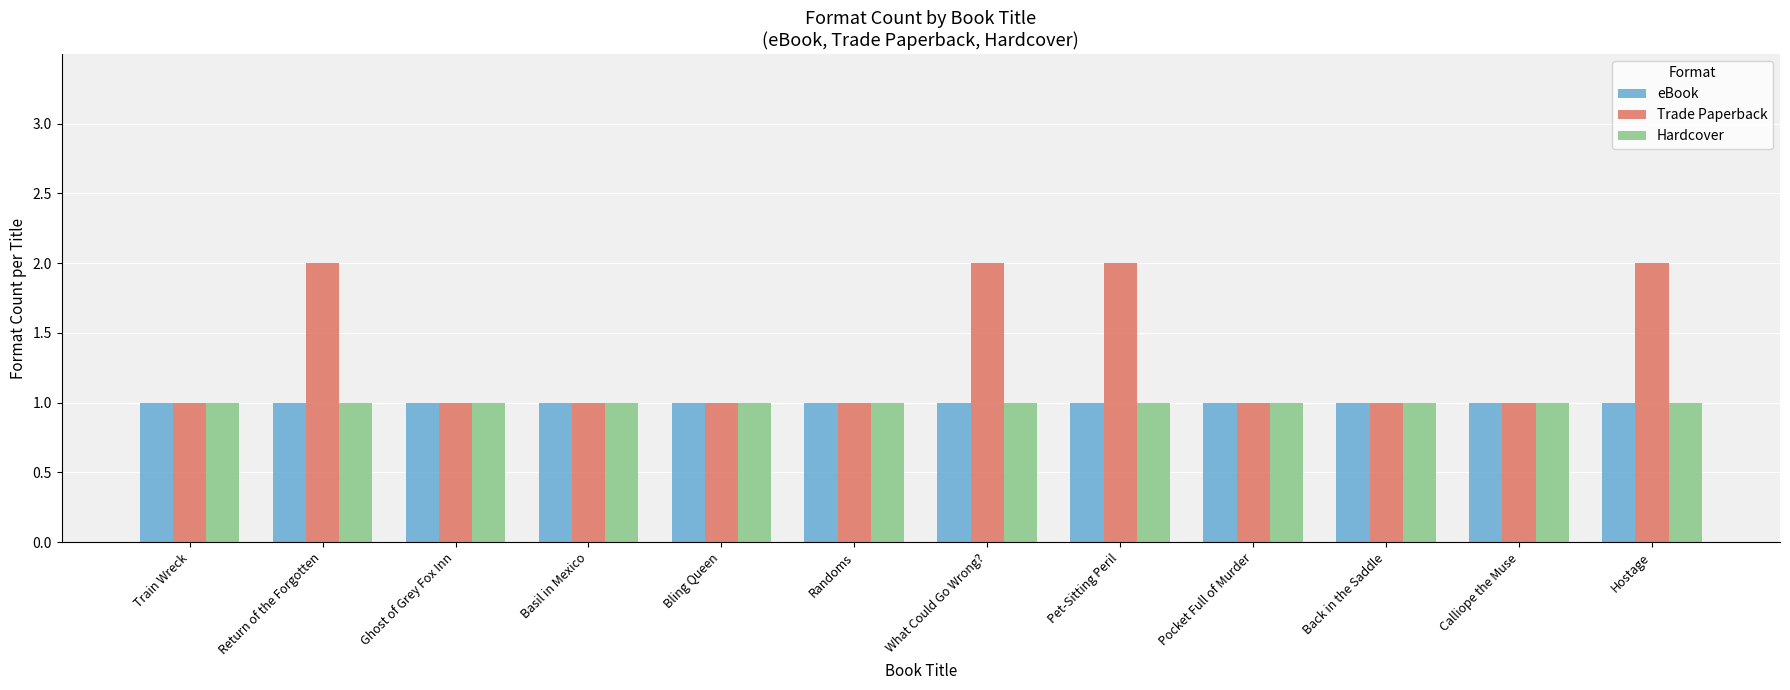

The value of eBook at Return of the Forgotten is 1. True or false?

True